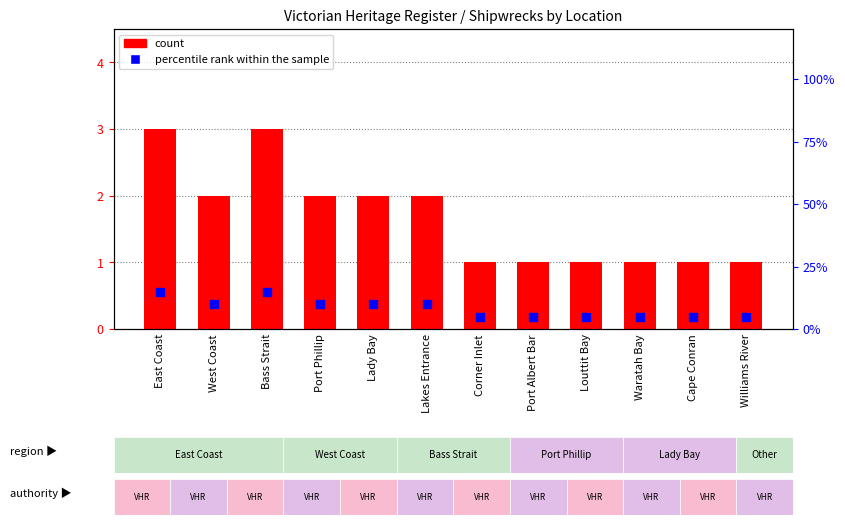

Which series contains the lowest Y value?

count